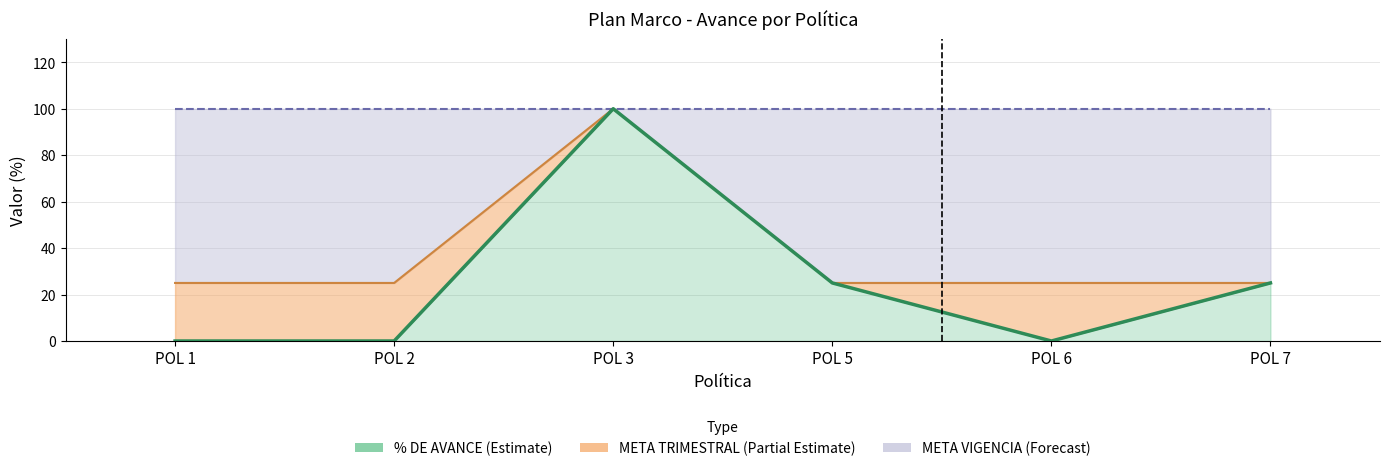

What is the sum of the % DE AVANCE values at POL 2 and POL 5?

25